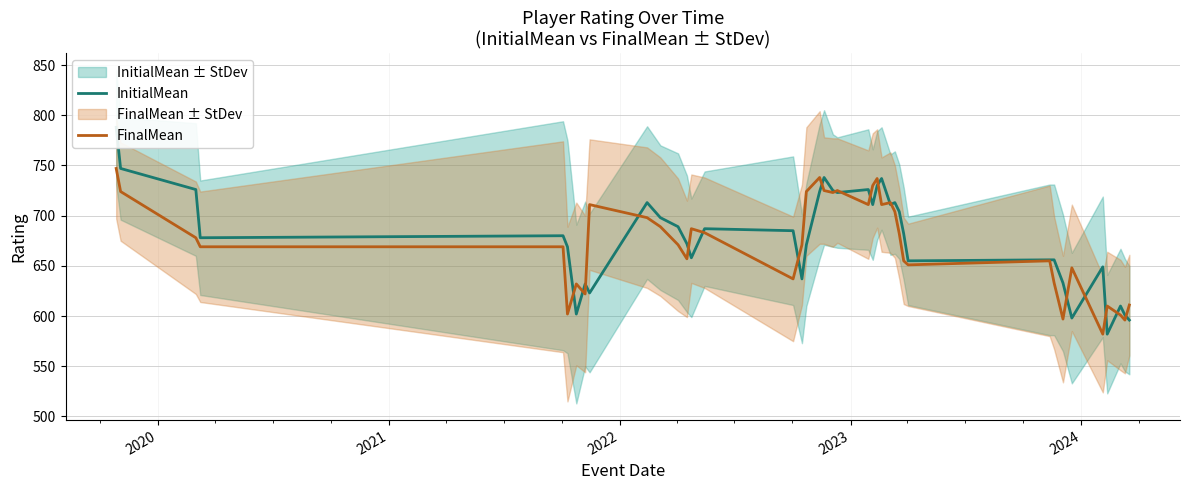

What is the maximum value for FinalMean?

747